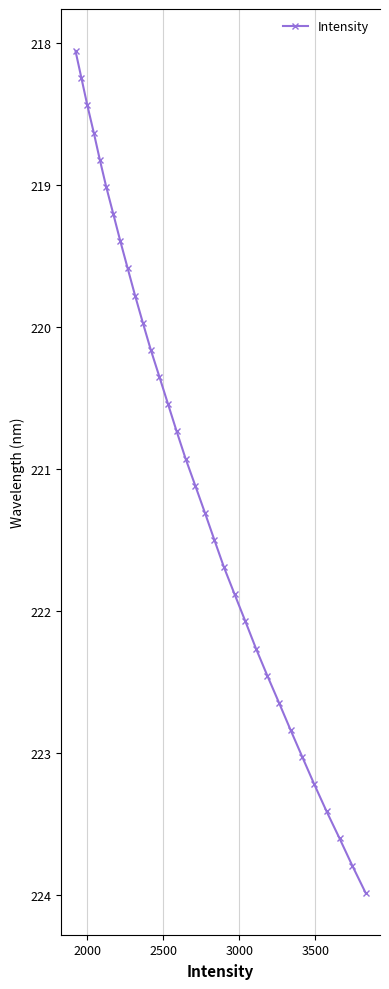

What is the value of the 28th point from the left?

223.2